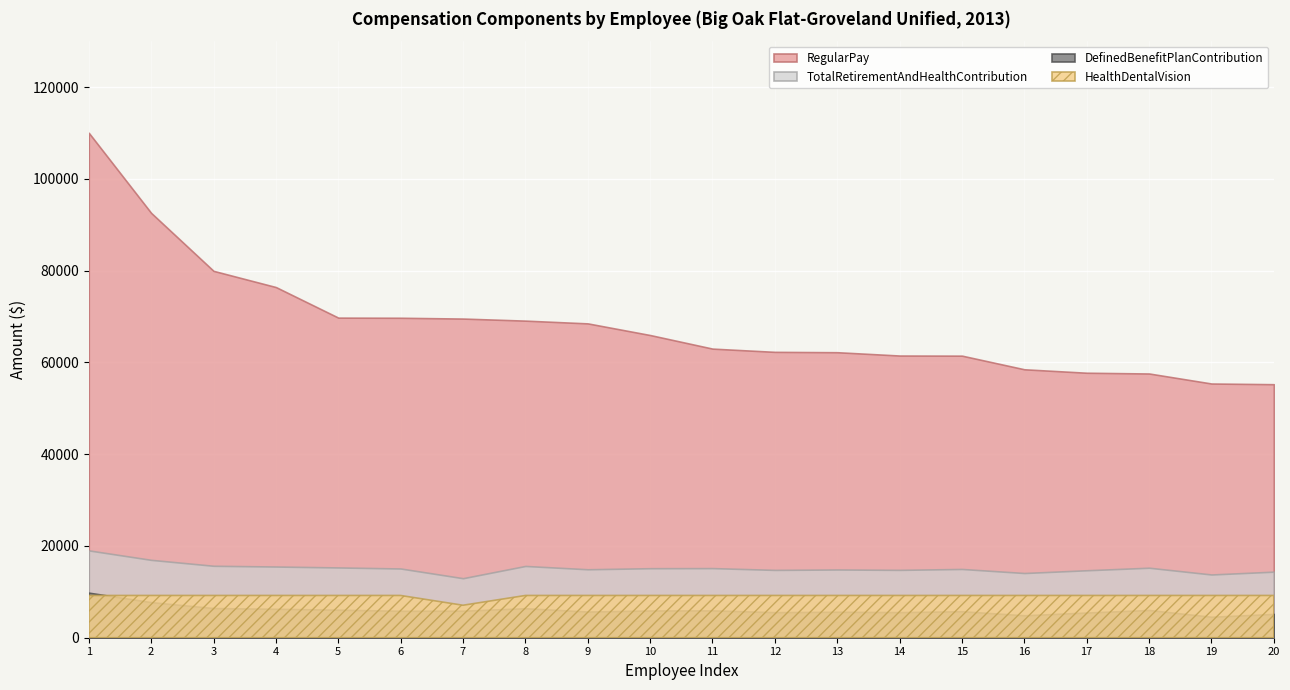

At 11, list the series in order from smallest to largest.

DefinedBenefitPlanContribution, HealthDentalVision, TotalRetirementAndHealthContribution, RegularPay